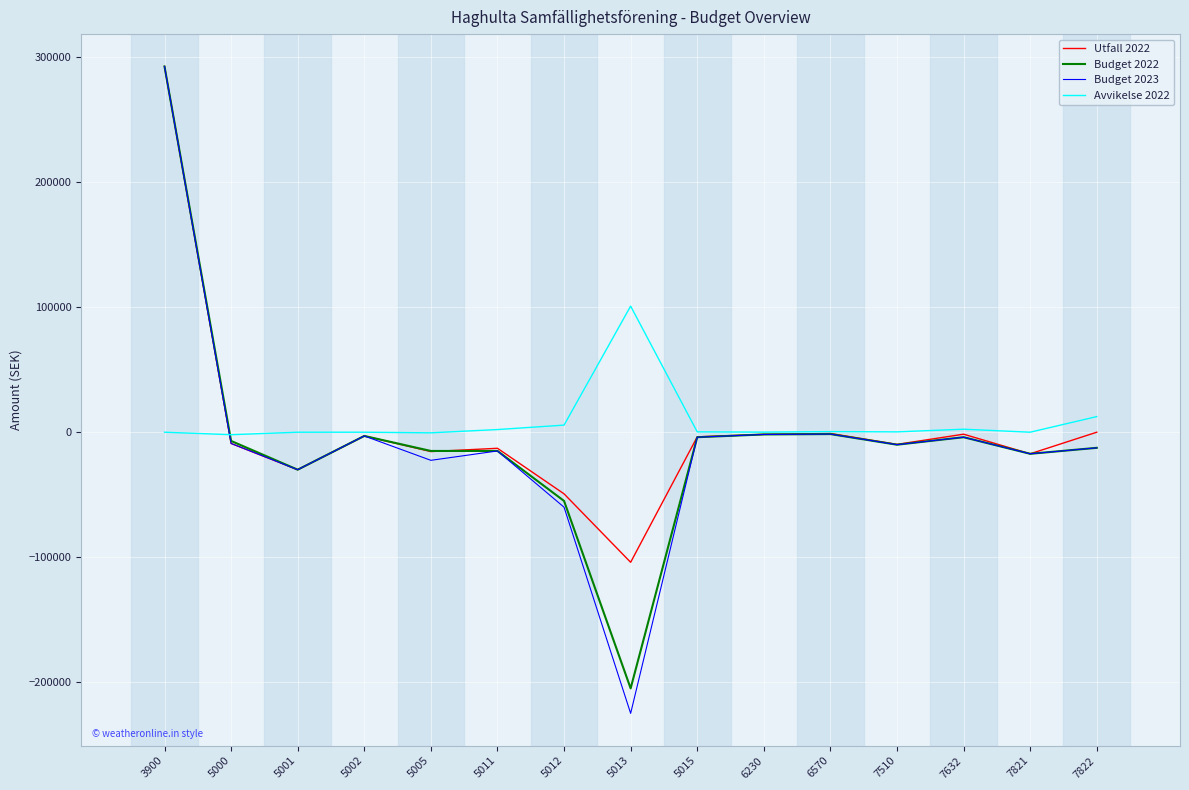

At which label does Budget 2023 reach its minimum?

5013